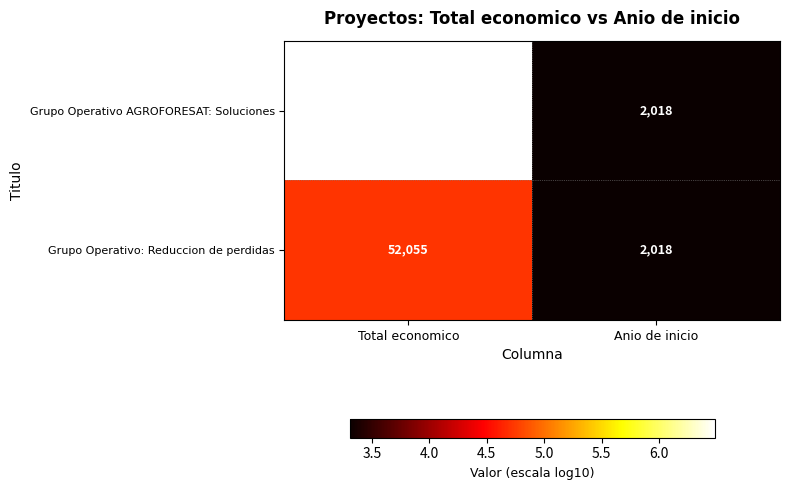

List the series in order of their overall mean, lowest first.

Grupo Operativo: Reduccion de perdidas, Grupo Operativo AGROFORESAT: Soluciones